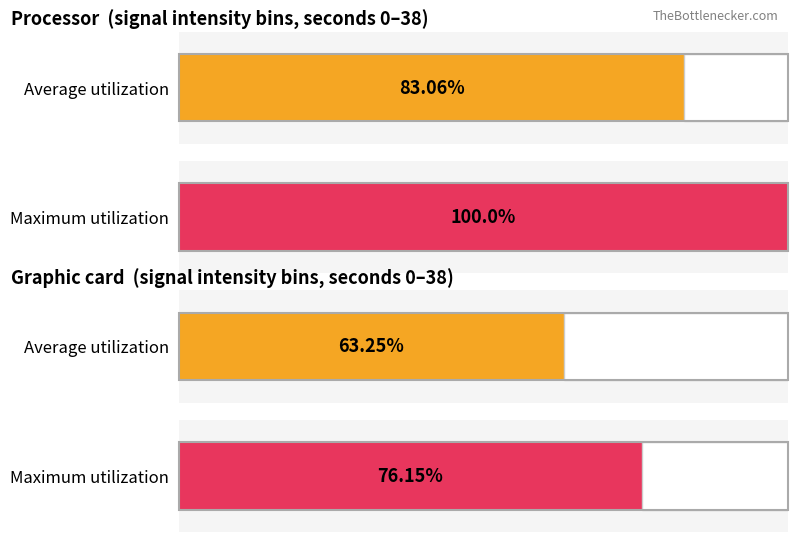

List the series in order of their overall mean, highest first.

Maximum utilization, Average utilization